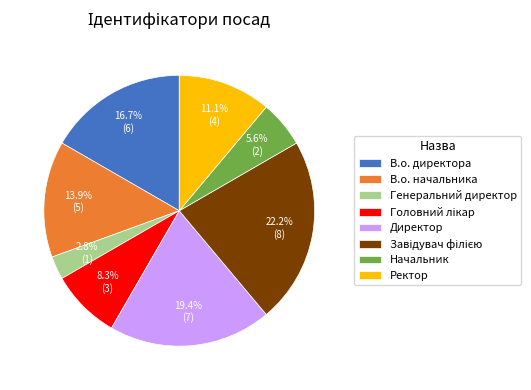

Which category has the smallest portion of the pie?

Генеральний директор